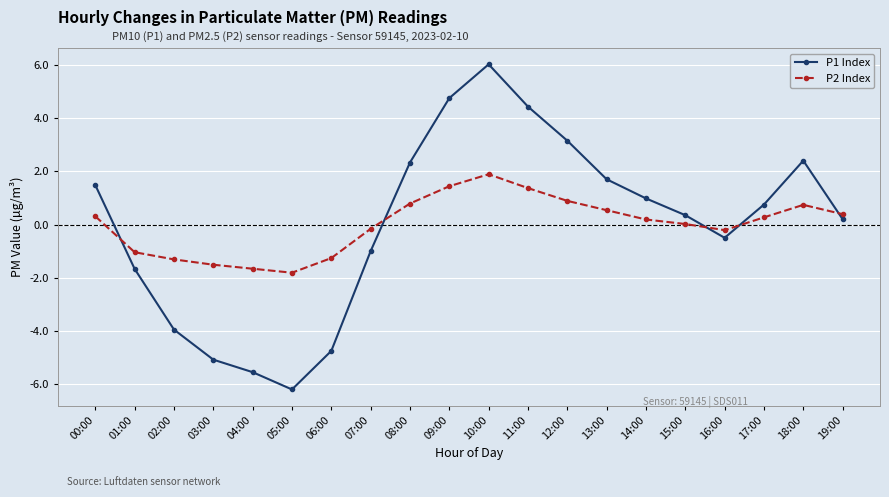

How many lines are shown in the chart?

2